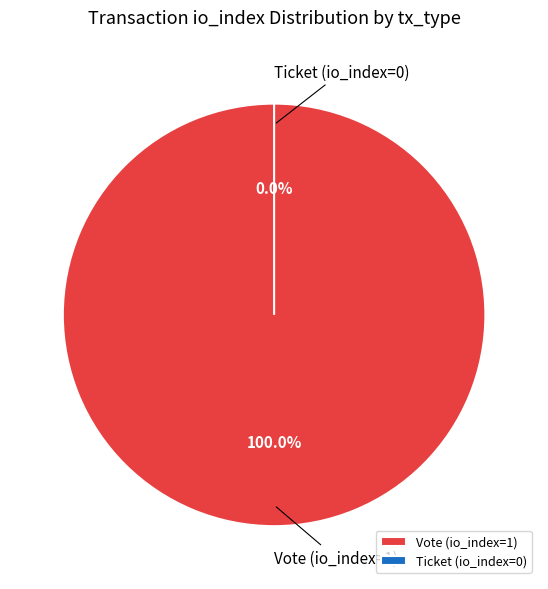

Does Vote (io_index=1) represent more than half of the total?

Yes